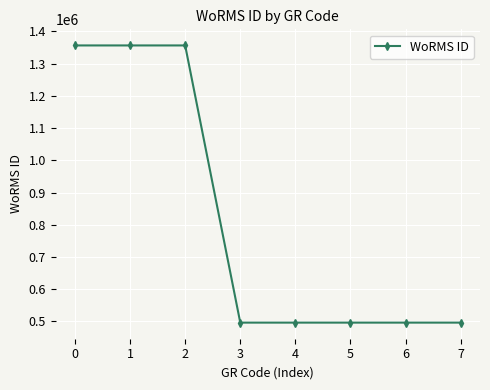

True or false: the data shows 496081 at 4.

True